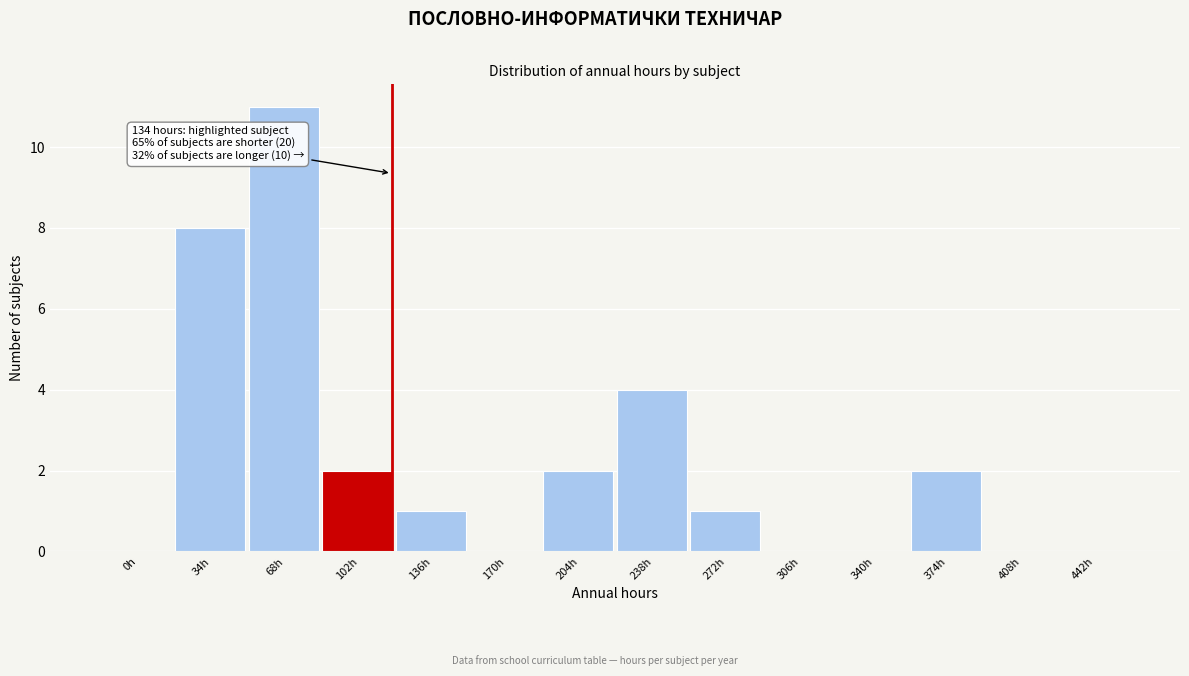

Reading right to left, what are all the values shown in this chart?

442h=0	408h=0	374h=2	340h=0	306h=0	272h=1	238h=4	204h=2	170h=0	136h=1	102h=2	68h=11	34h=8	0h=0